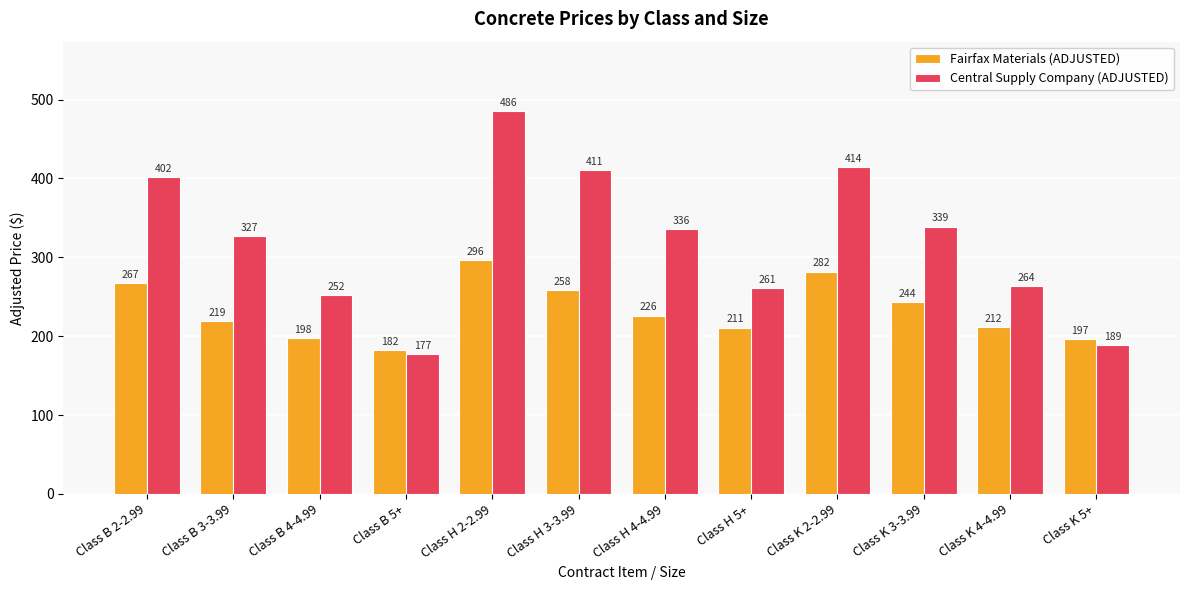

Which series has the largest range (max minus min)?

Central Supply Company (ADJUSTED)